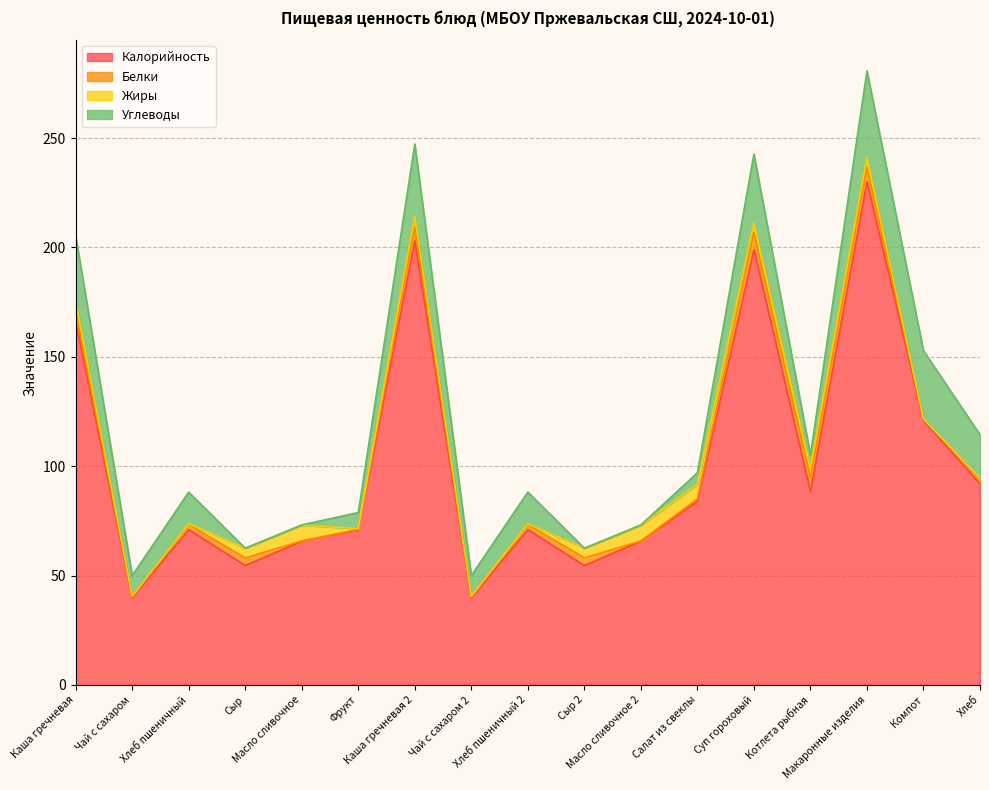

Where is Калорийность nearest to the value 135?

Компот